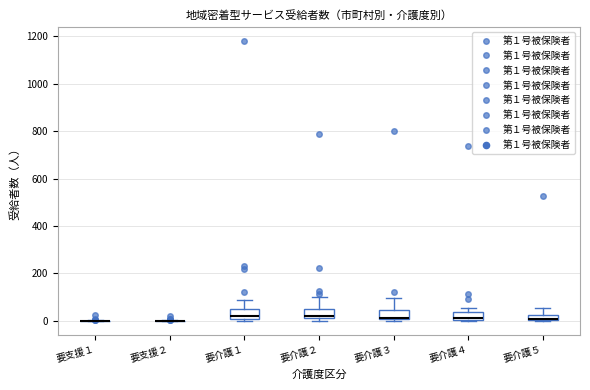

Where is the upper edge of the box for 要介護５ on the y-axis? The values are not printed on the chart, so give them approximately, as read against the axis.

20